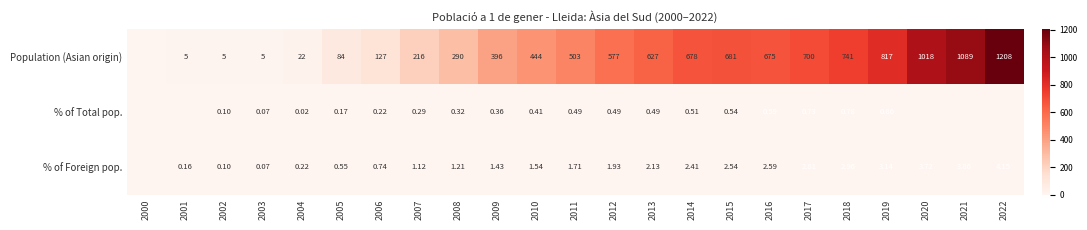

Rank the series at 2014 from highest to lowest value.

Population (Asian origin), % of Foreign pop., % of Total pop.